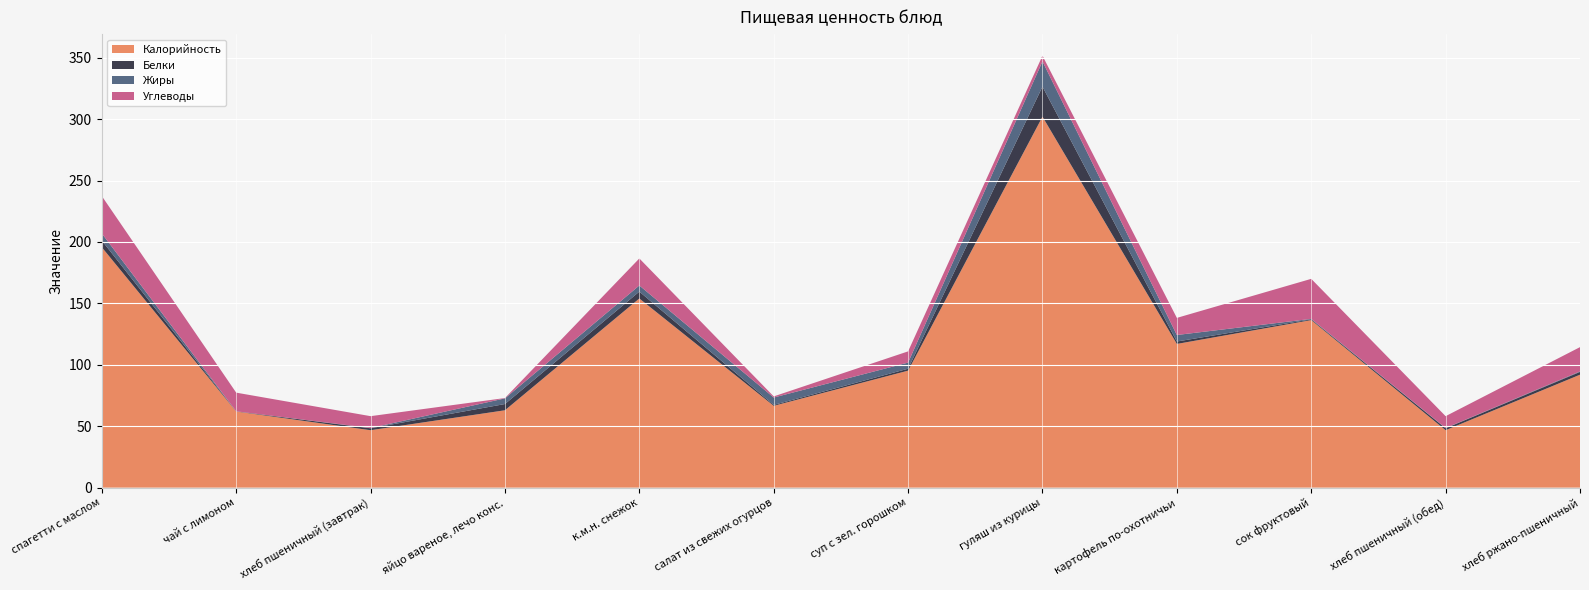

Reading left to right, what are all the values shown in this chart?

Калорийность: спагетти с маслом=195.7	чай с лимоном=62.0	хлеб пшеничный (завтрак)=46.8	яйцо вареное, лечо конс.=63.0	к.м.н. снежок=154.0	салат из свежих огурцов=66.6	суп с зел. горошком=95.2	гуляш из курицы=302.0	картофель по-охотничьи=117.0	сок фруктовый=136.4	хлеб пшеничный (обед)=46.8	хлеб ржано-пшеничный=92.0
Белки: спагетти с маслом=5.5	чай с лимоном=0.1	хлеб пшеничный (завтрак)=1.6	яйцо вареное, лечо конс.=5.1	к.м.н. снежок=5.6	салат из свежих огурцов=0.8	суп с зел. горошком=1.6	гуляш из курицы=24.5	картофель по-охотничьи=2.0	сок фруктовый=0.6	хлеб пшеничный (обед)=1.6	хлеб ржано-пшеничный=2.2
Жиры: спагетти с маслом=5.8	чай с лимоном=0.0	хлеб пшеничный (завтрак)=0.2	яйцо вареное, лечо конс.=4.6	к.м.н. снежок=5.0	салат из свежих огурцов=6.0	суп с зел. горошком=5.0	гуляш из курицы=20.6	картофель по-охотничьи=5.3	сок фруктовый=0.4	хлеб пшеничный (обед)=0.2	хлеб ржано-пшеничный=0.4
Углеводы: спагетти с маслом=30.4	чай с лимоном=15.2	хлеб пшеничный (завтрак)=9.7	яйцо вареное, лечо конс.=0.3	к.м.н. снежок=22.0	салат из свежих огурцов=0.9	суп с зел. горошком=9.1	гуляш из курицы=4.6	картофель по-охотничьи=13.9	сок фруктовый=32.6	хлеб пшеничный (обед)=9.7	хлеб ржано-пшеничный=19.8